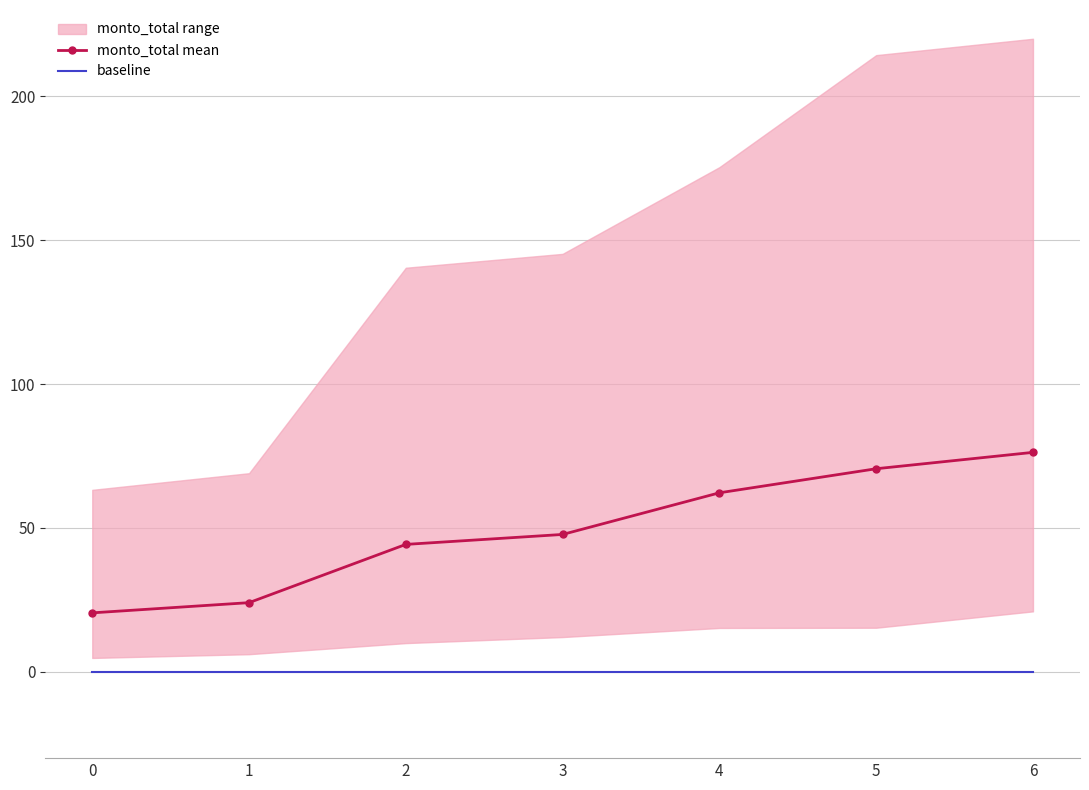

The value of monto_total mean at 2 is 30.3. True or false?

False